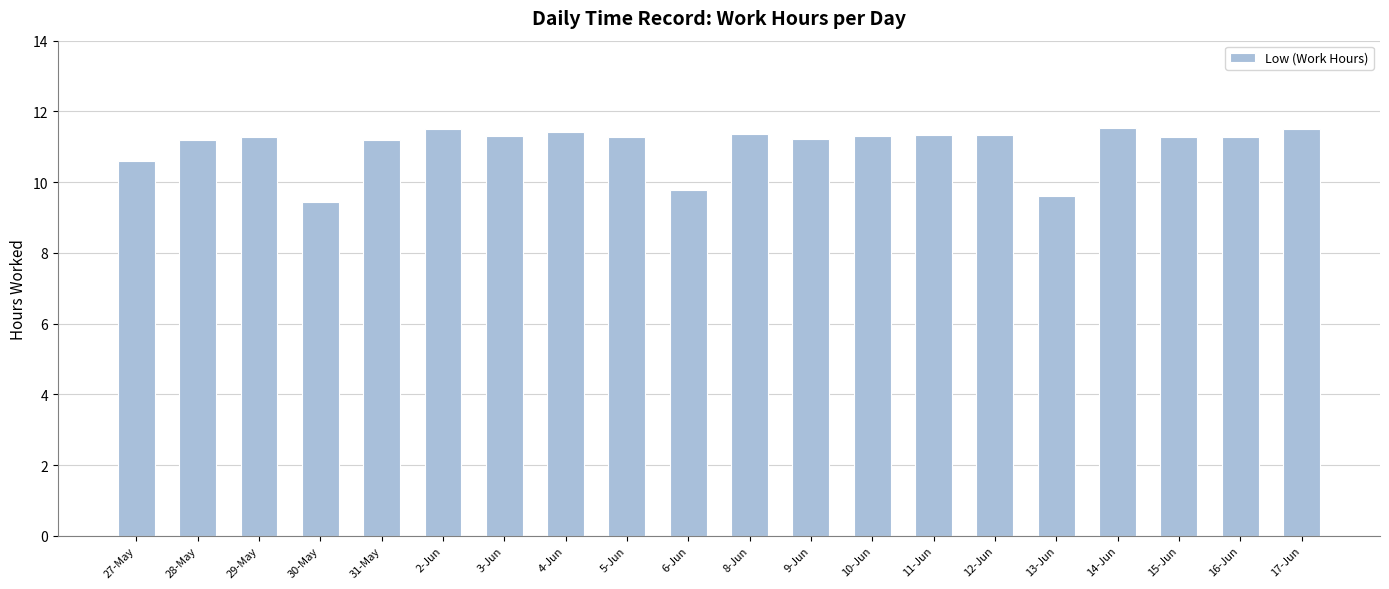

What position from the left is 17-Jun?

20